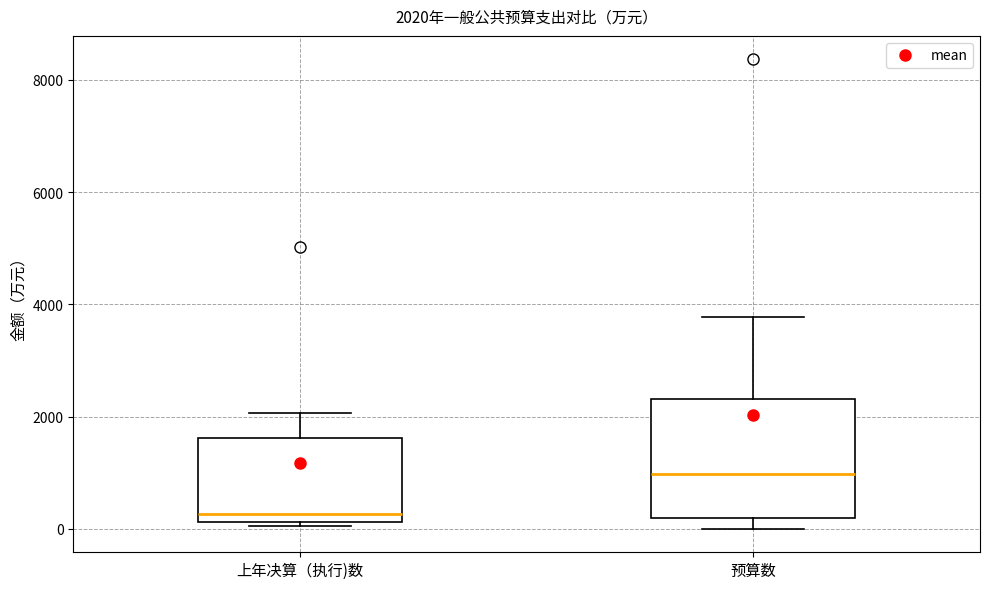

Comparing the boxes themselves (not the whiskers), which one is the tallest?

预算数